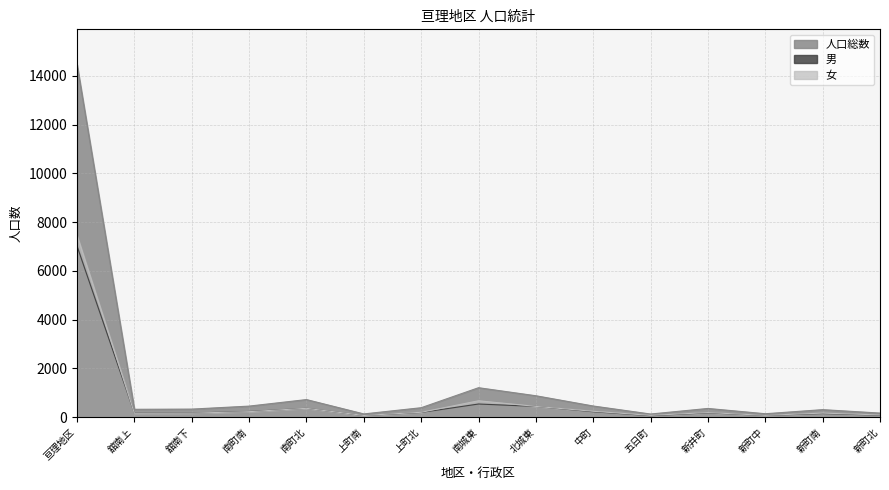

What is the difference between the 男 values at 舘南下 and 新町北?

89